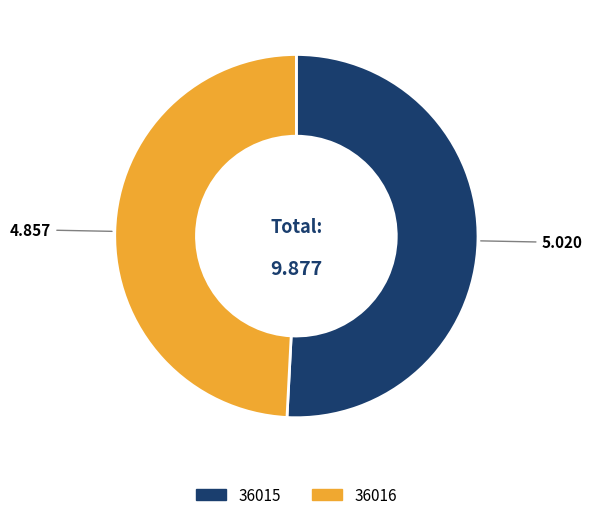

Is the sum of 36016 and 36015 greater than half?

Yes